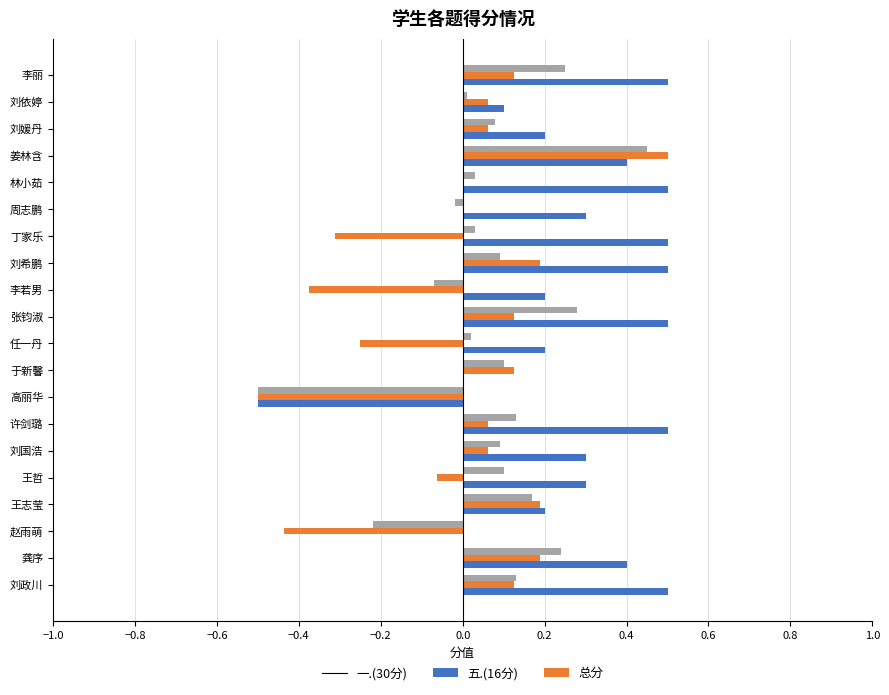

Which series changed the most between 刘政川 and 赵雨萌?

五.(16分)